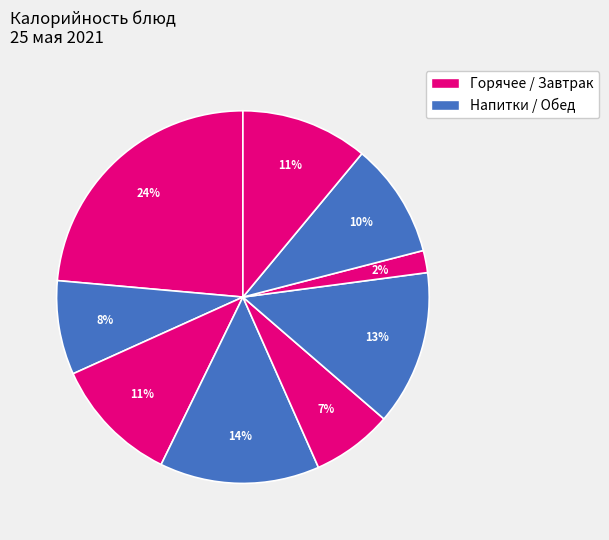

How many segments does this pie chart have?

9